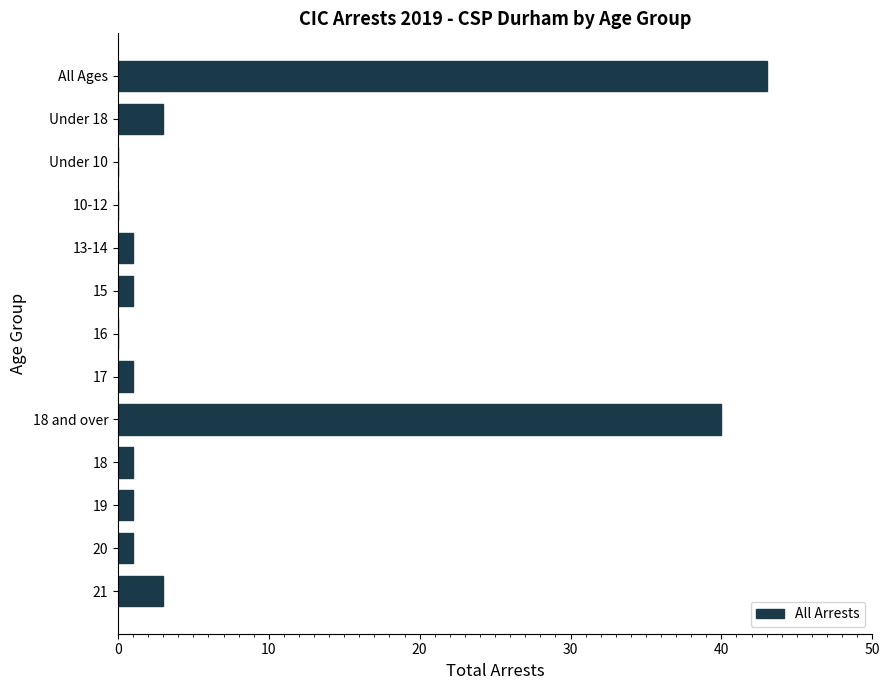

What is the sum of the values at 17 and All Ages?

44